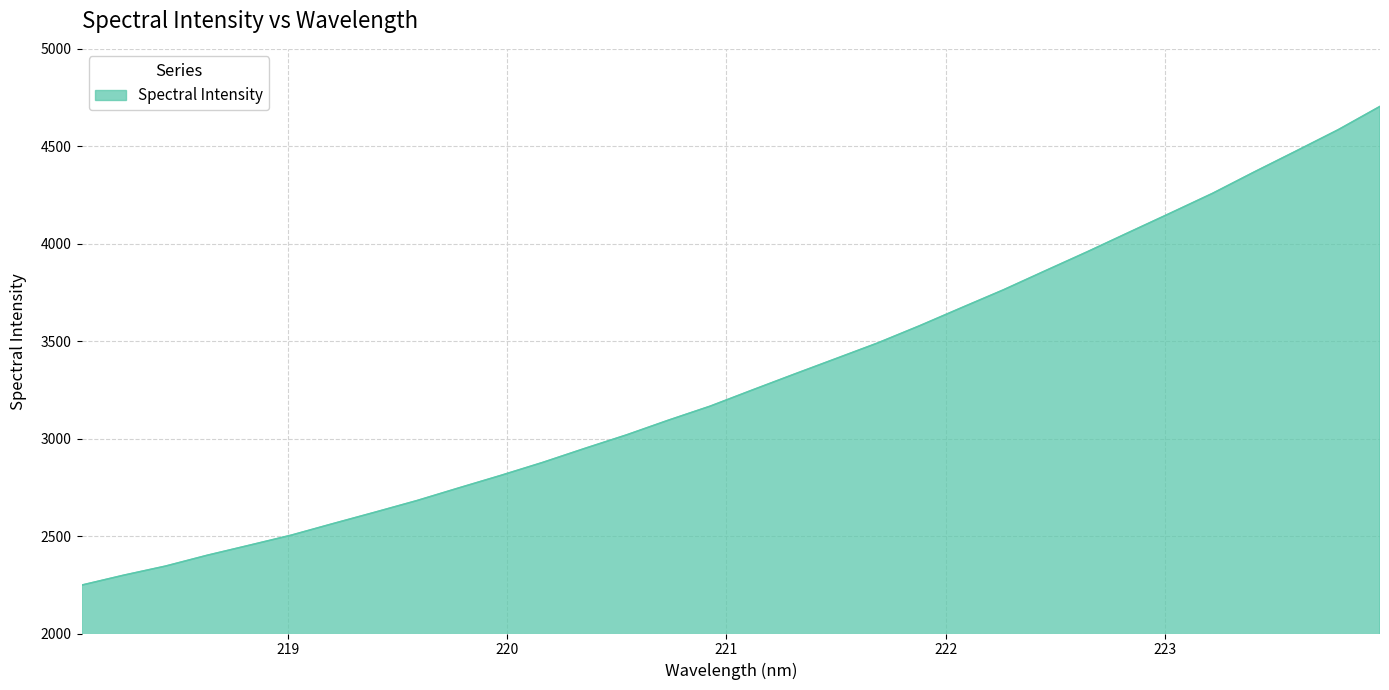

What is the greatest value displayed?

4704.4